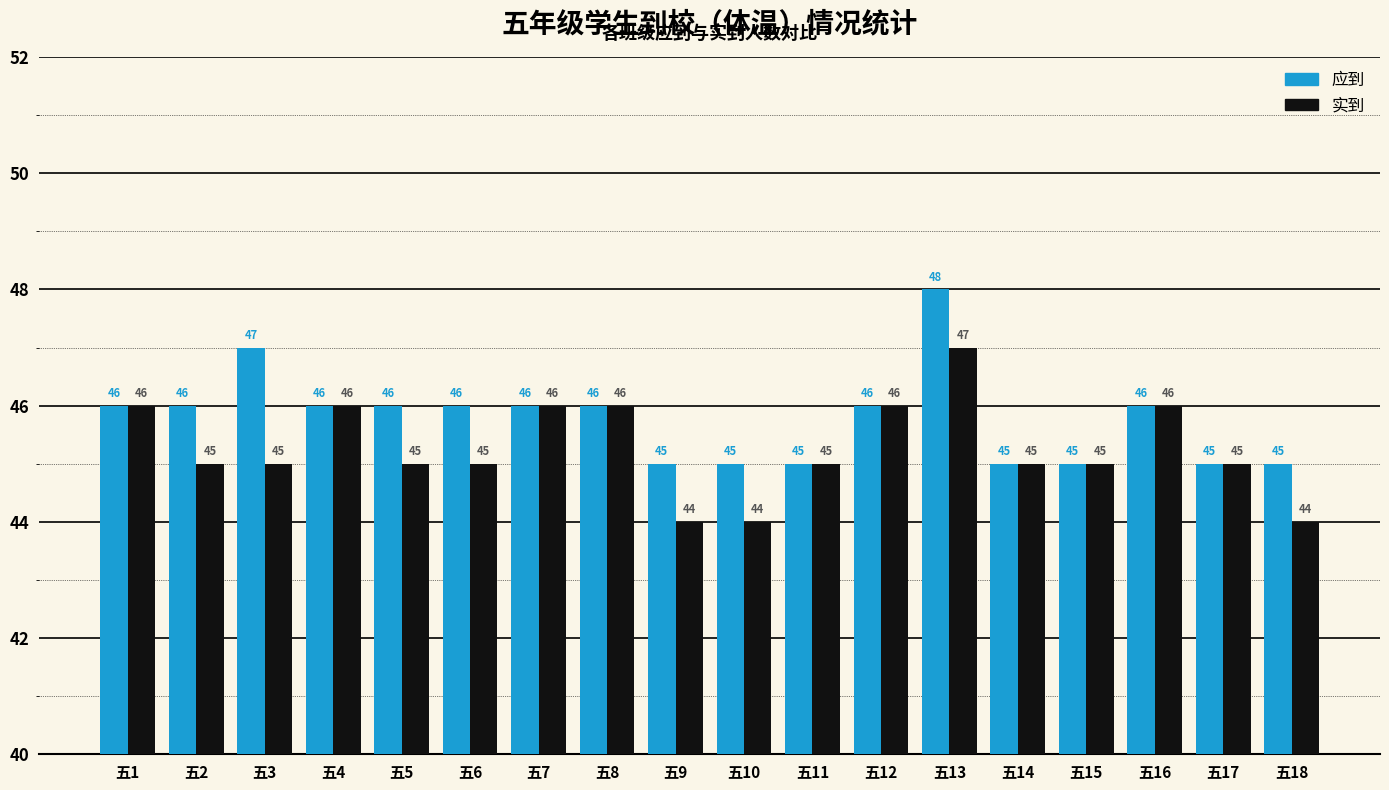

Reading left to right, extract all data points from this chart.

应到: 46	46	47	46	46	46	46	46	45	45	45	46	48	45	45	46	45	45
实到: 46	45	45	46	45	45	46	46	44	44	45	46	47	45	45	46	45	44